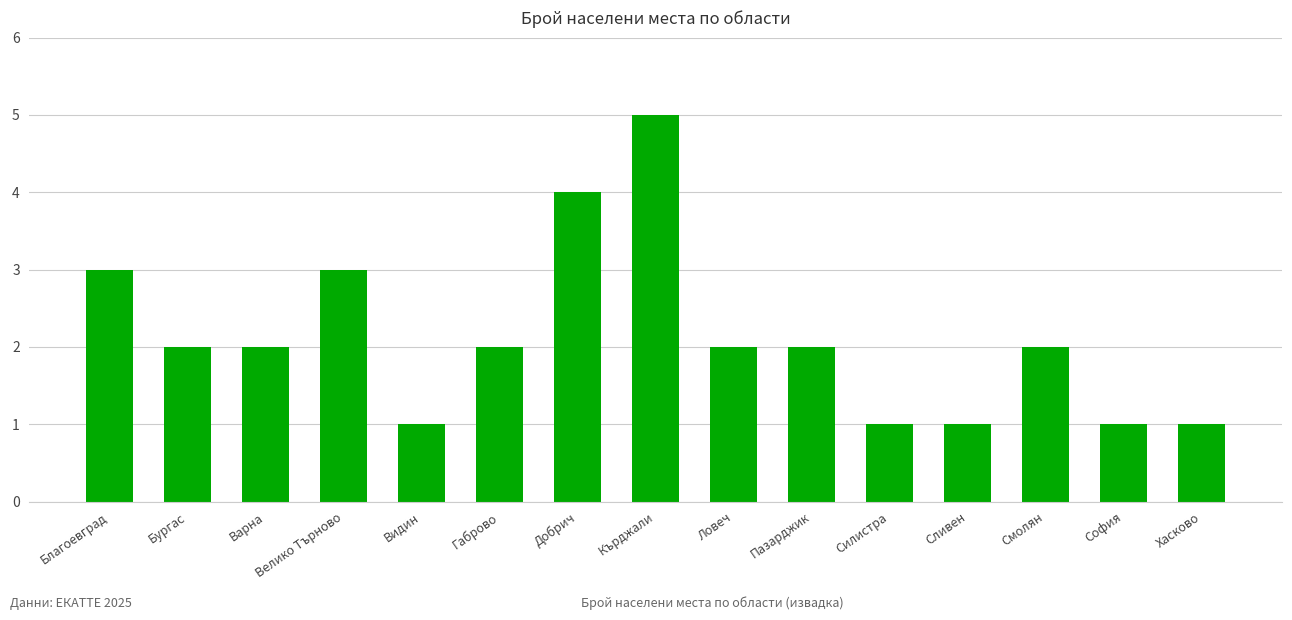

Which label corresponds to the largest value in the chart?

Кърджали